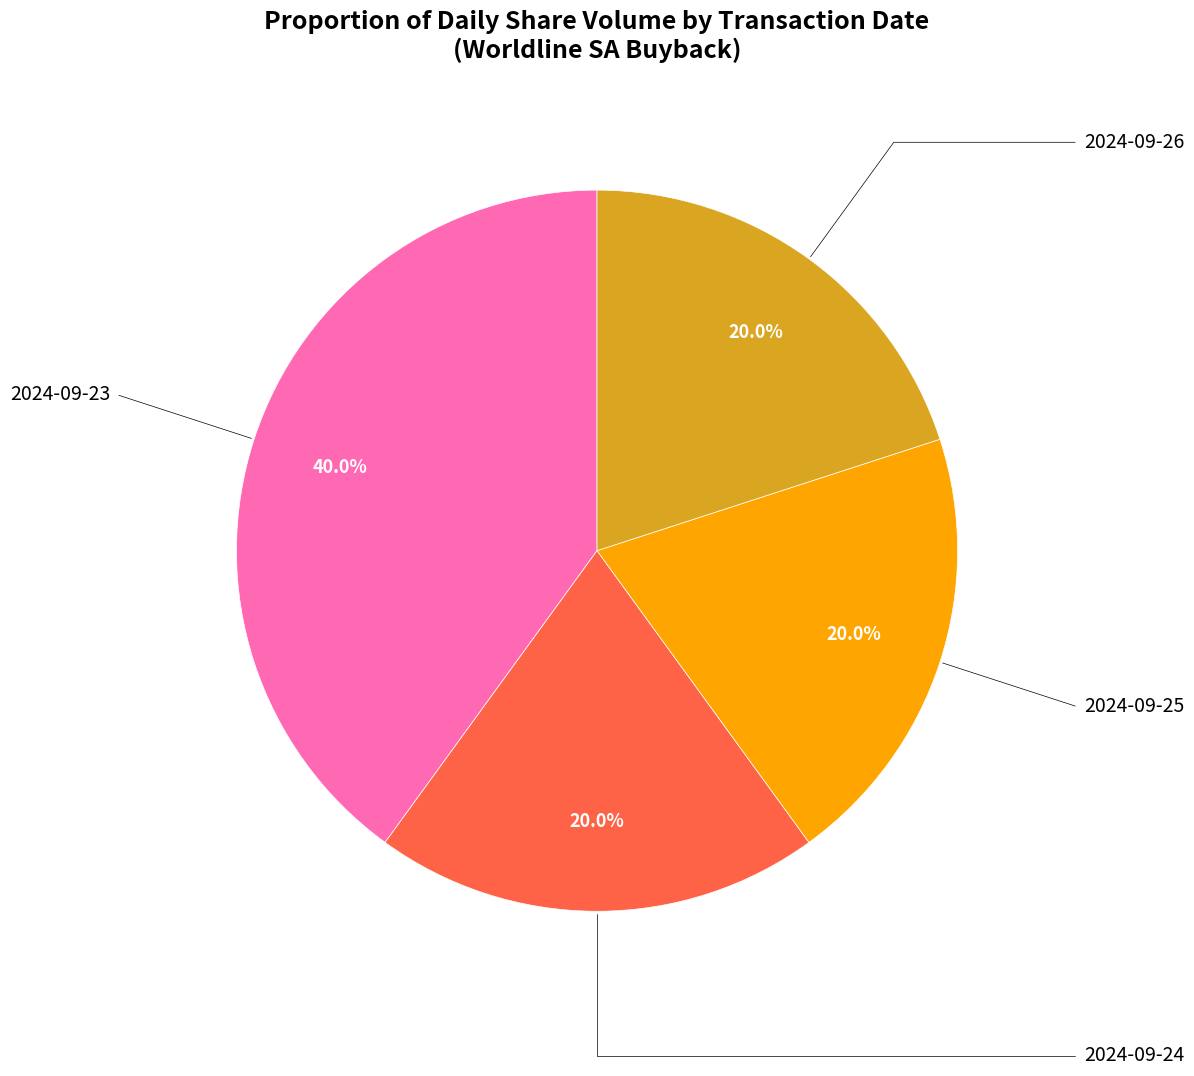

Is there any slice that represents more than half of the pie?

No